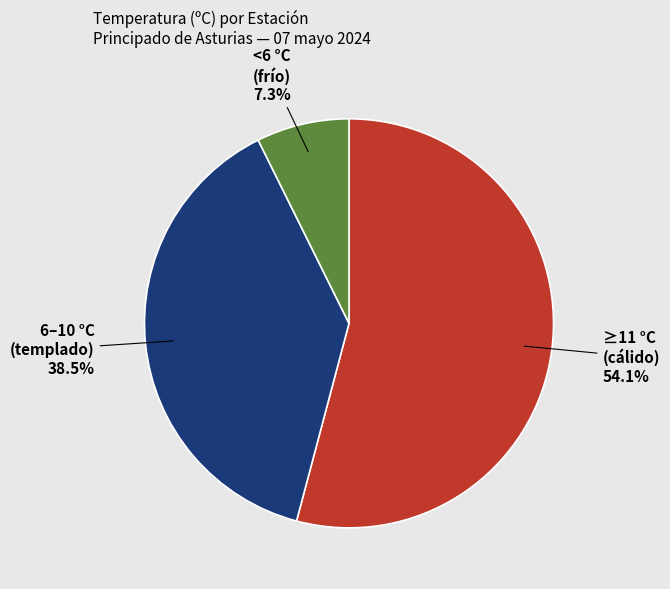

Is there a majority slice in this chart?

Yes